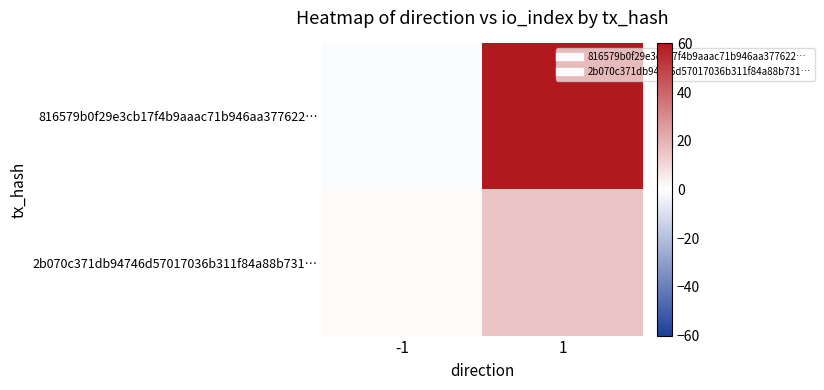

List the series in order of their peak value, highest first.

816579b0f29e3cb17f4b9aaac71b946aa377622…, 2b070c371db94746d57017036b311f84a88b731…